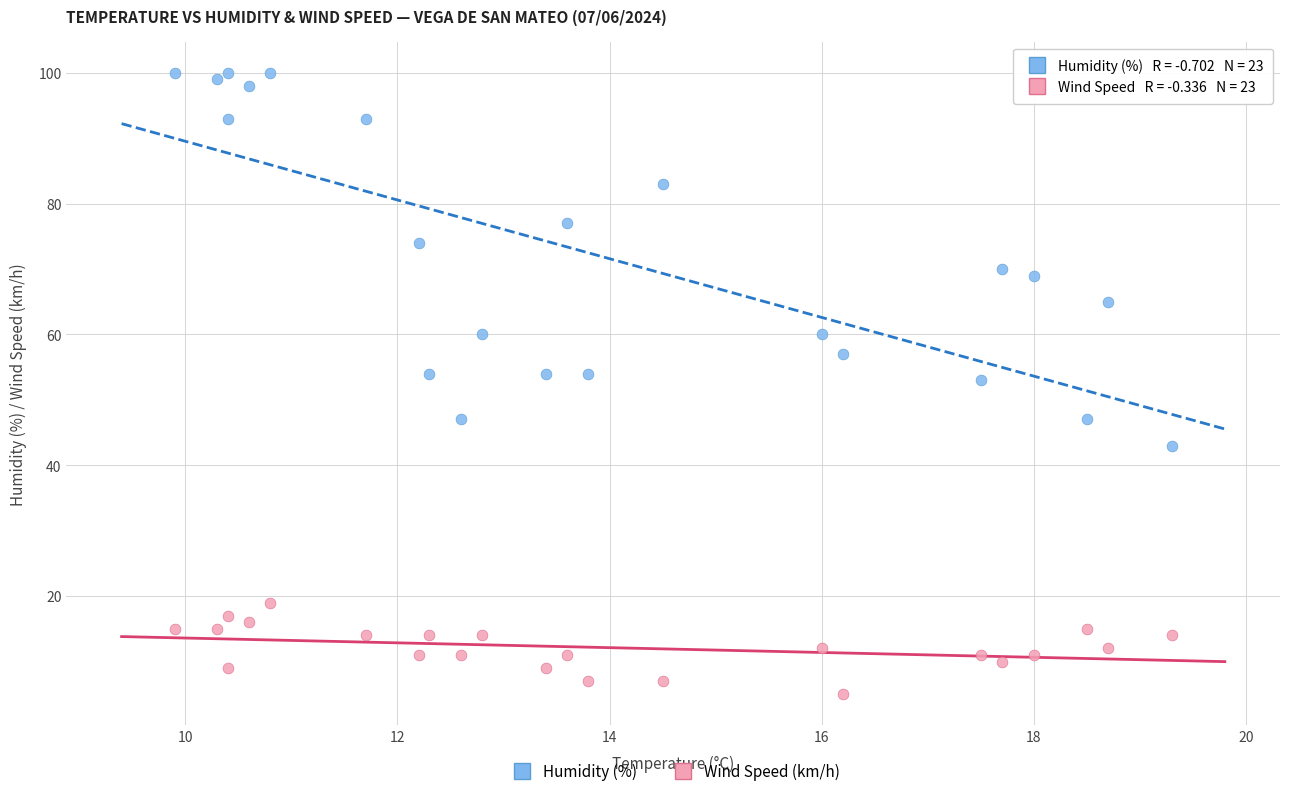

Which series contains the highest Y value?

Humidity (%)